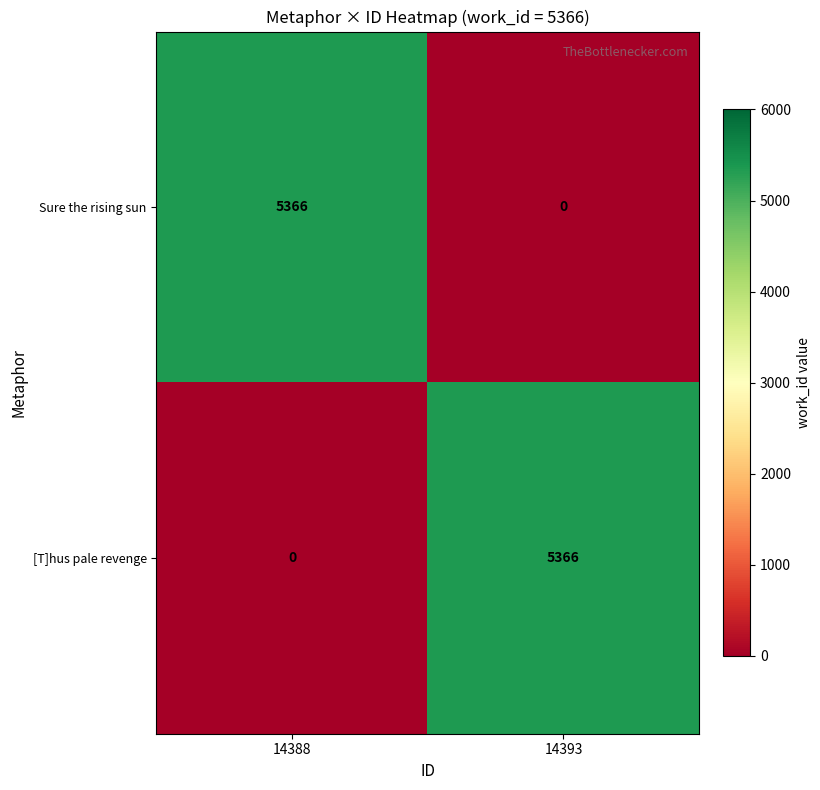

What is the difference between the highest and lowest values at 14393?

5366